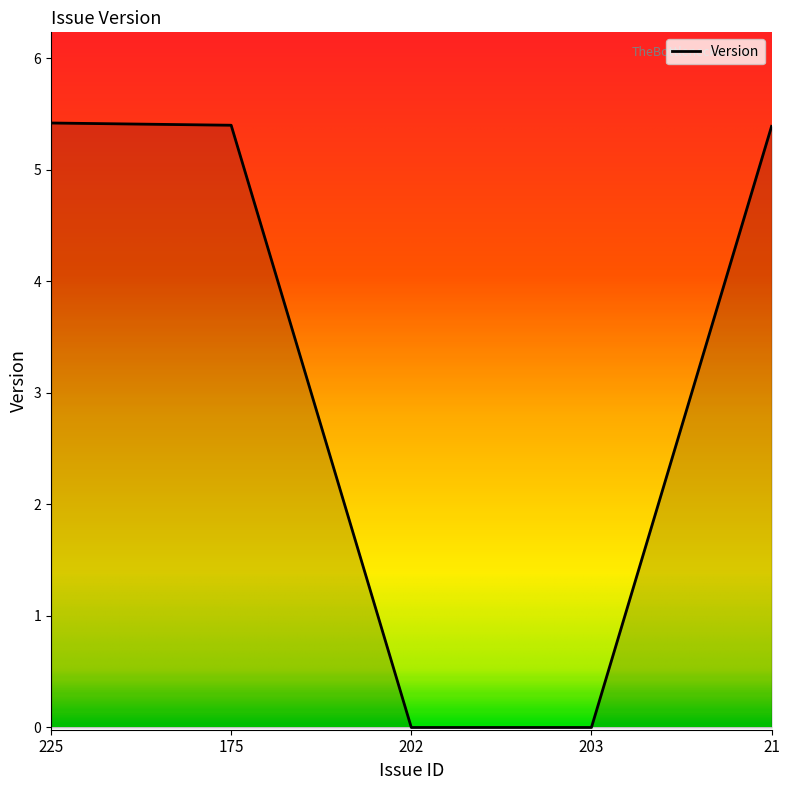

How many lines are shown in the chart?

1